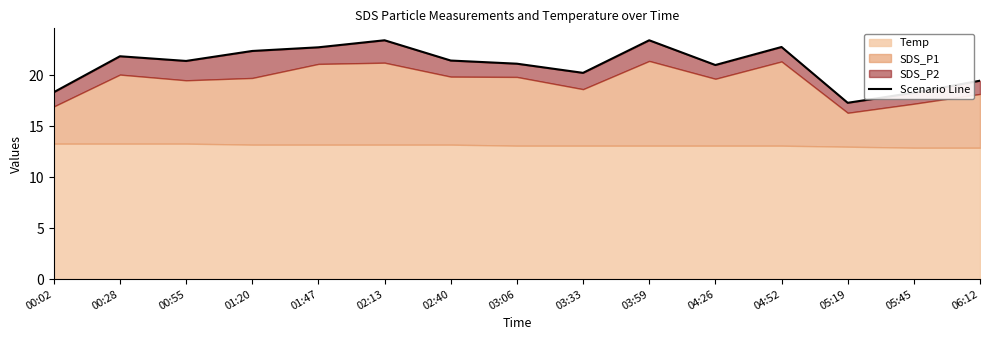

What is the ratio of the value at 03:06 to the value at 03:33?

1.0